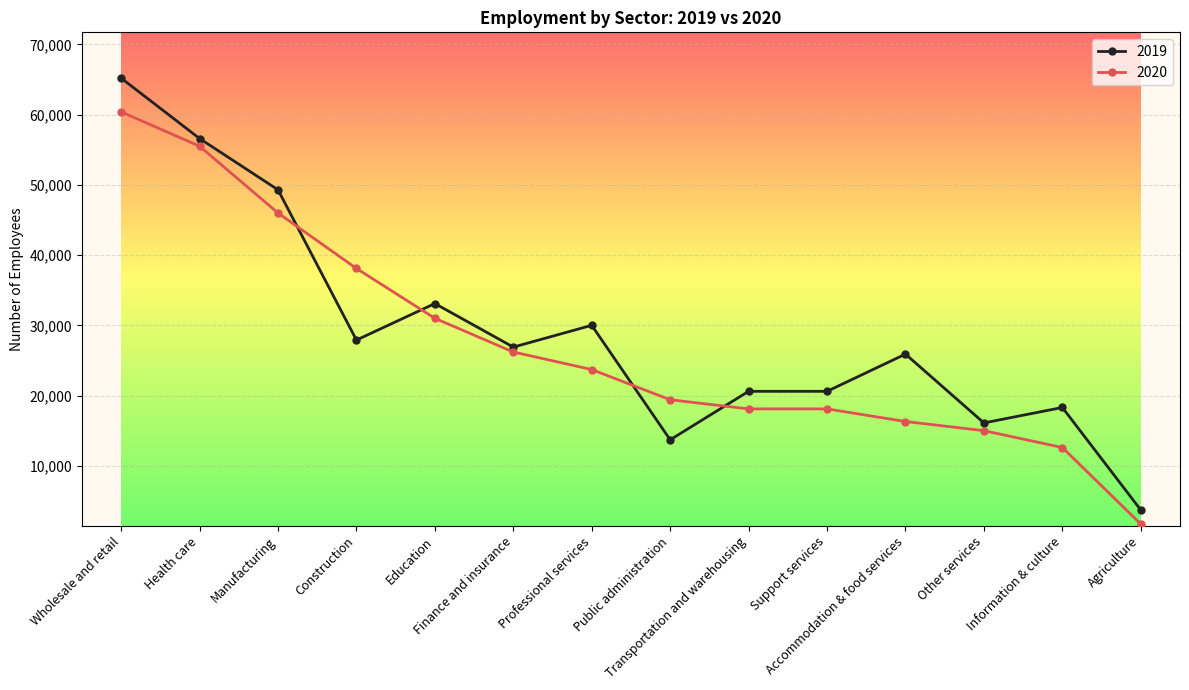

Rank the series at Accommodation & food services from lowest to highest value.

2020, 2019